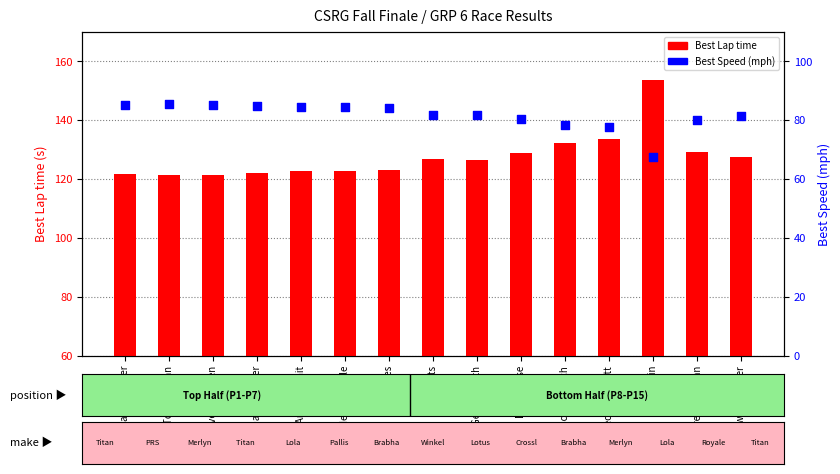

Is the value of Best Speed at Edward Lauber greater than the value of Best Lap time at Dan Mullin?

No